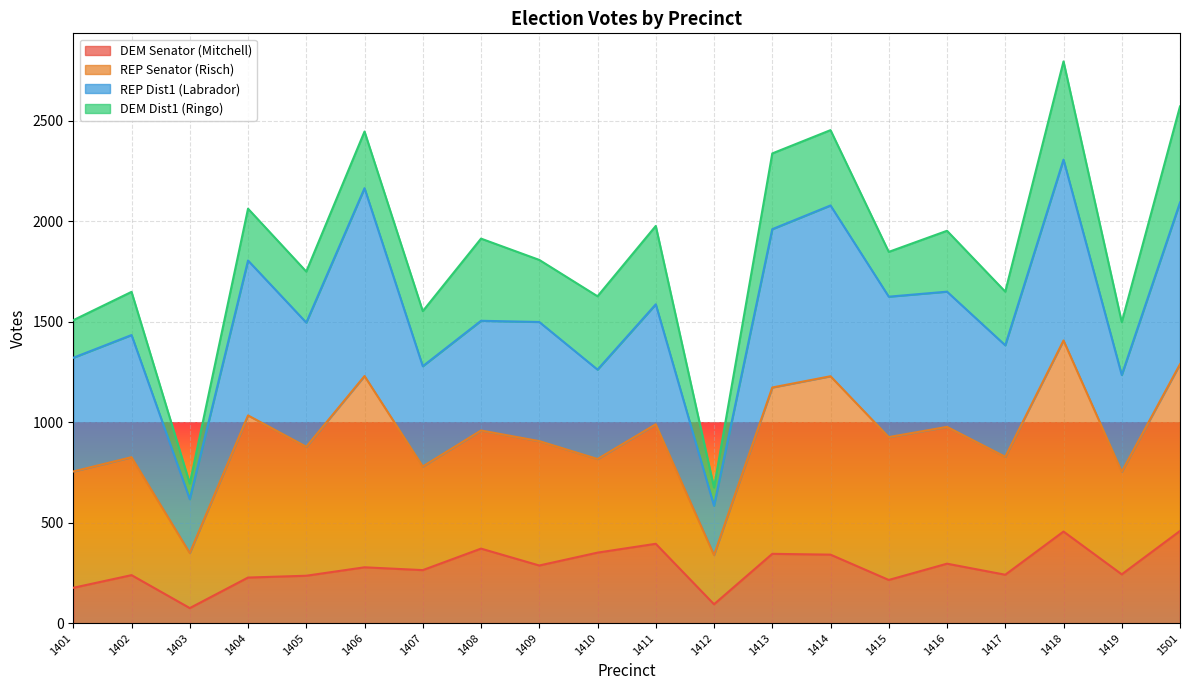

True or false: DEM Senator (Mitchell) and REP Senator (Risch) intersect in this chart.

False